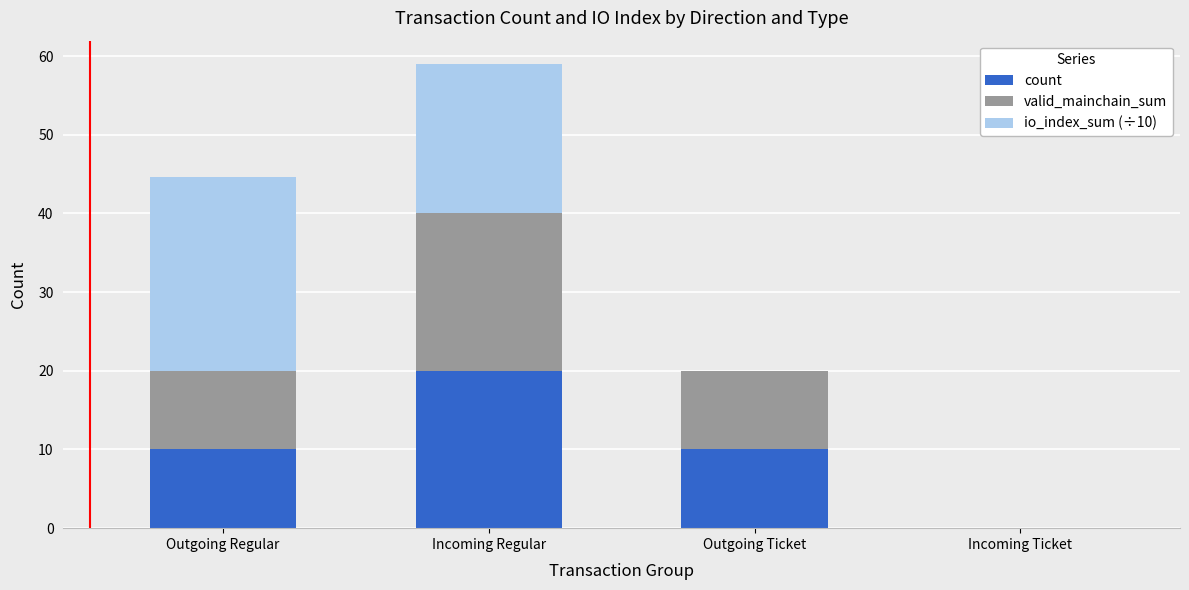

At which label does count reach its peak?

Incoming Regular